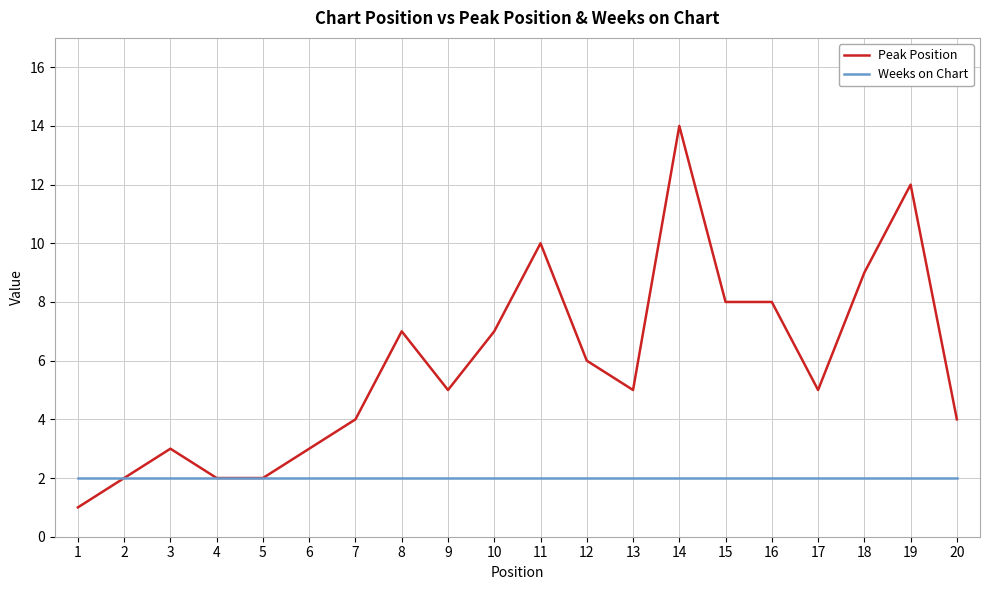

The value of Weeks on Chart at 5 is 2. True or false?

True